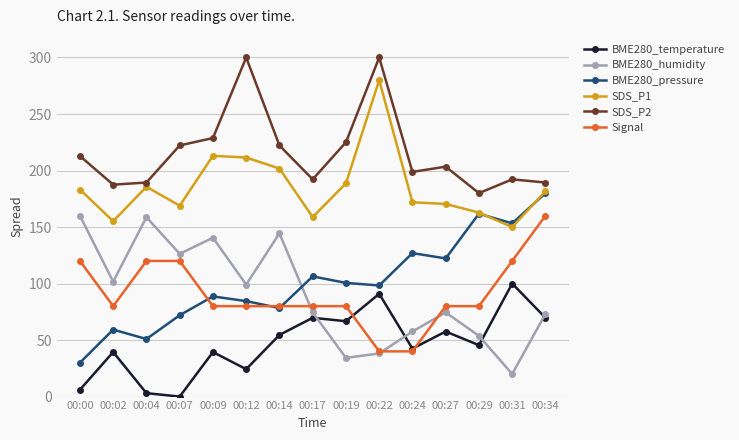

What is the value of the BME280_temperature point at the 13th from the left?

45.5